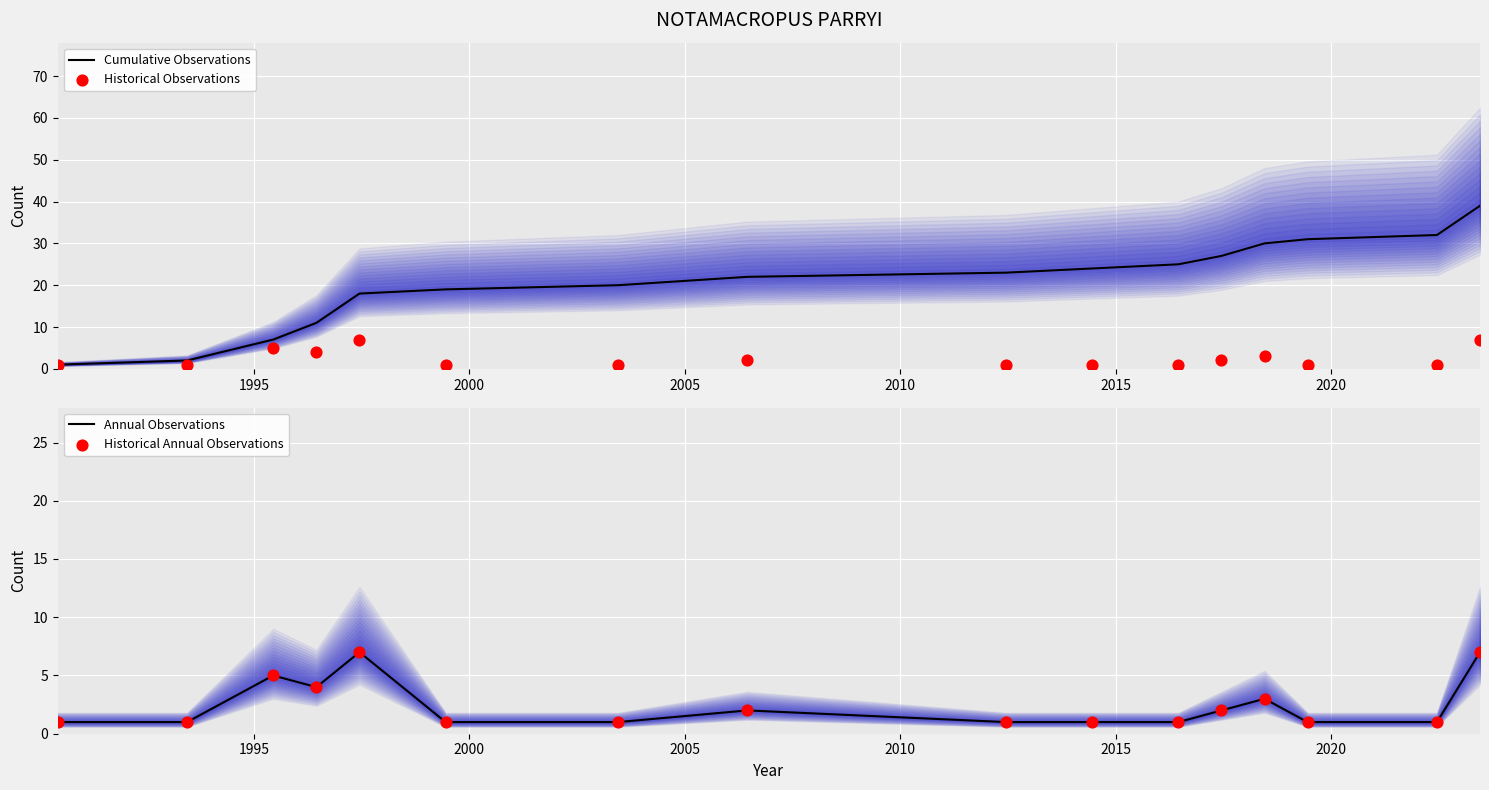

Which series has the largest Y range (max minus min)?

Cumulative Observations